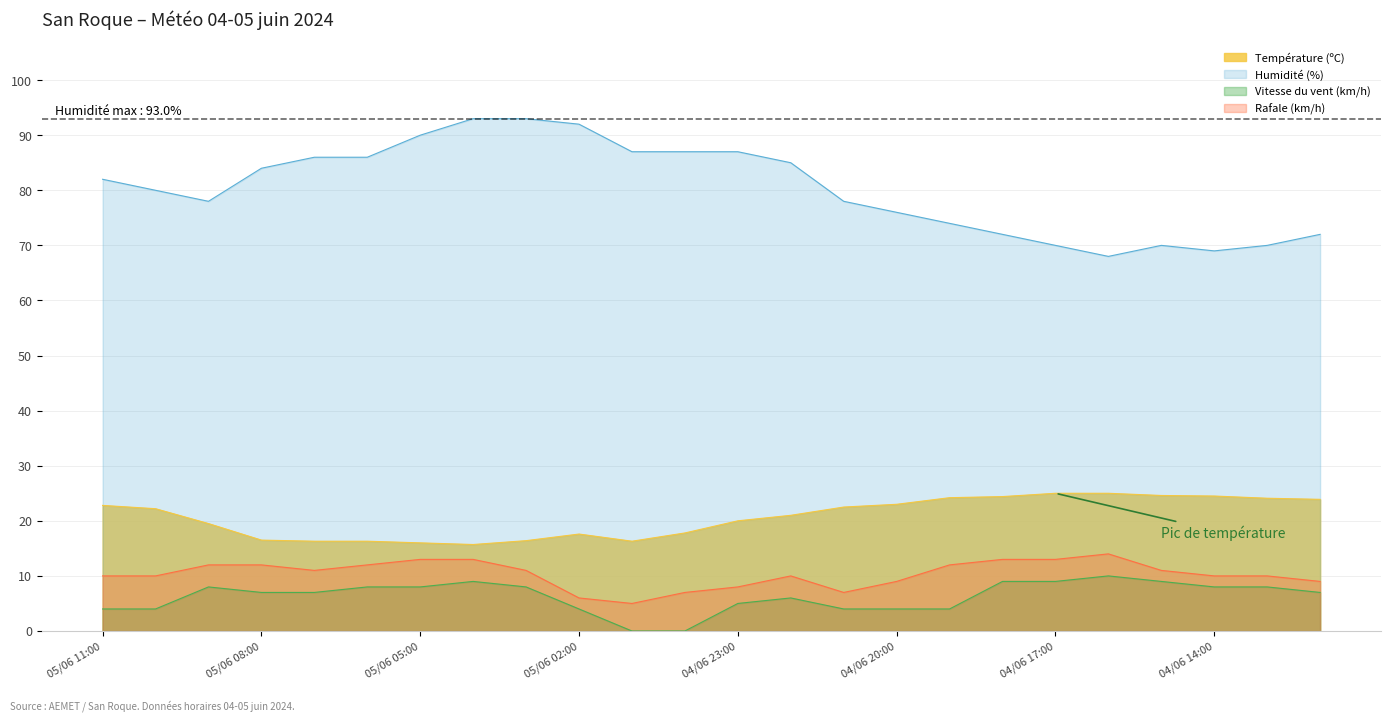

Reading left to right, list all the values displayed in this chart.

Température (ºC): 22.8	22.2	19.5	16.5	16.3	16.3	16.0	15.7	16.4	17.6	16.3	17.8	20.0	21.0	22.5	23.0	24.2	24.4	25.0	25.0	24.6	24.5	24.1	23.9
Humidité (%): 82.0	80.0	78.0	84.0	86.0	86.0	90.0	93.0	93.0	92.0	87.0	87.0	87.0	85.0	78.0	76.0	74.0	72.0	70.0	68.0	70.0	69.0	70.0	72.0
Vitesse du vent (km/h): 4.0	4.0	8.0	7.0	7.0	8.0	8.0	9.0	8.0	4.0	0.0	0.0	5.0	6.0	4.0	4.0	4.0	9.0	9.0	10.0	9.0	8.0	8.0	7.0
Rafale (km/h): 10.0	10.0	12.0	12.0	11.0	12.0	13.0	13.0	11.0	6.0	5.0	7.0	8.0	10.0	7.0	9.0	12.0	13.0	13.0	14.0	11.0	10.0	10.0	9.0